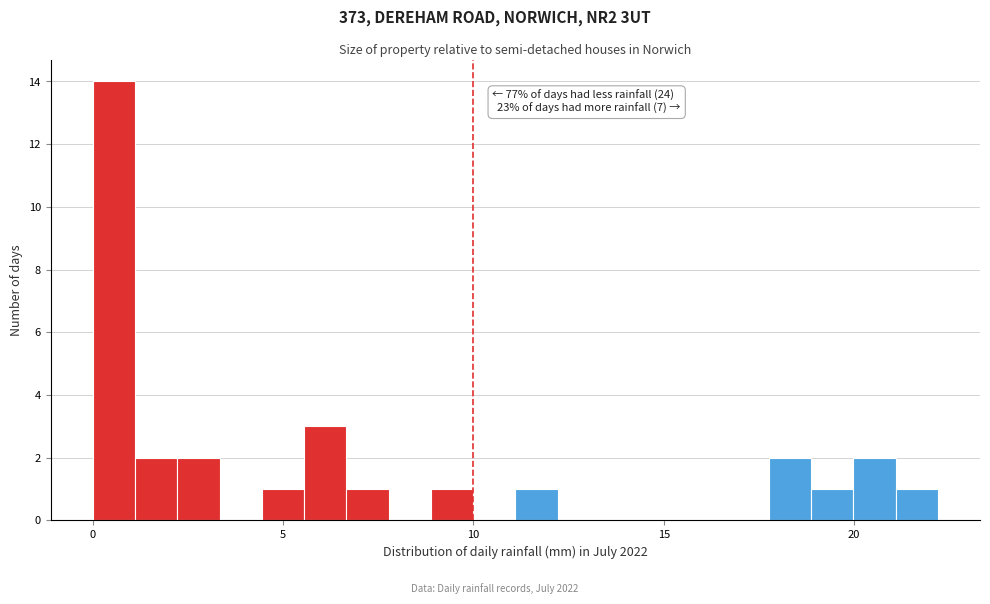

Read against the x-axis, roughly where is the centre of the tallest bar?

0.5